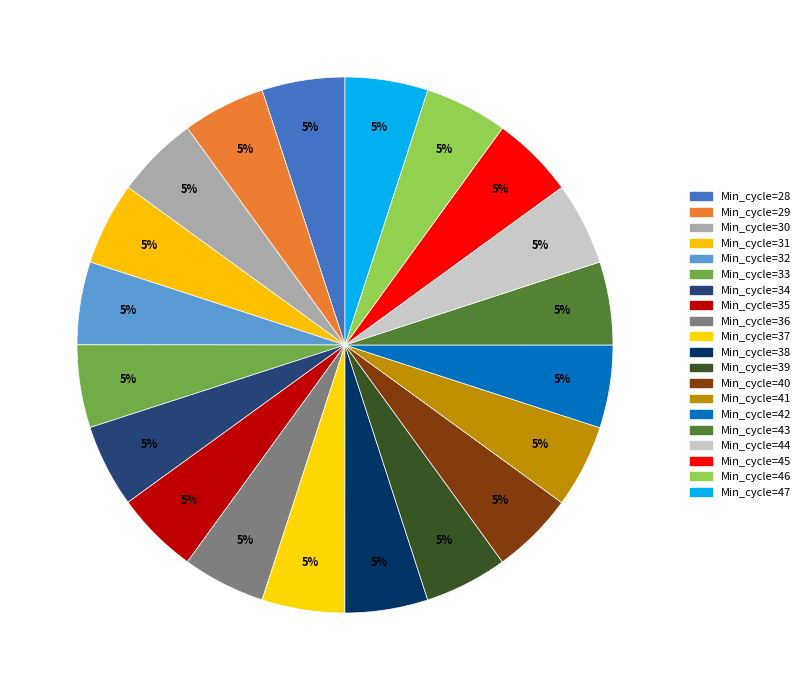

To the nearest percent, what is the combined percentage of Min_cycle=36 and Min_cycle=38?

10%